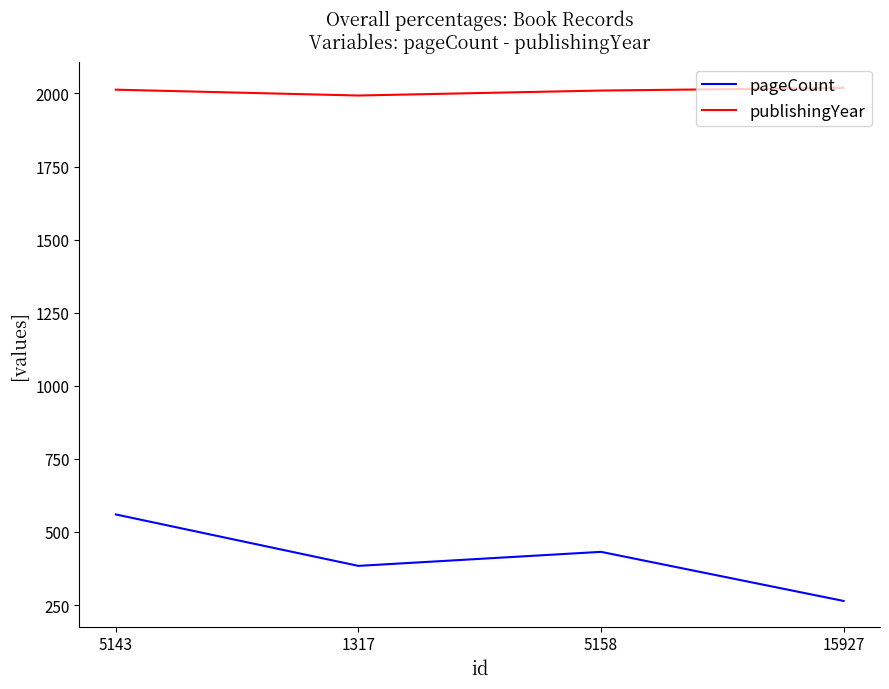

True or false: pageCount and publishingYear cross at least once.

False